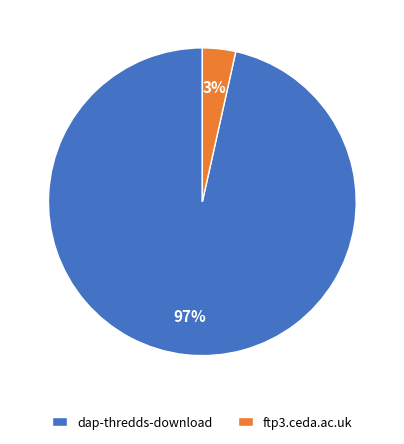

Which has a higher value, ftp3.ceda.ac.uk or dap-thredds-download?

dap-thredds-download